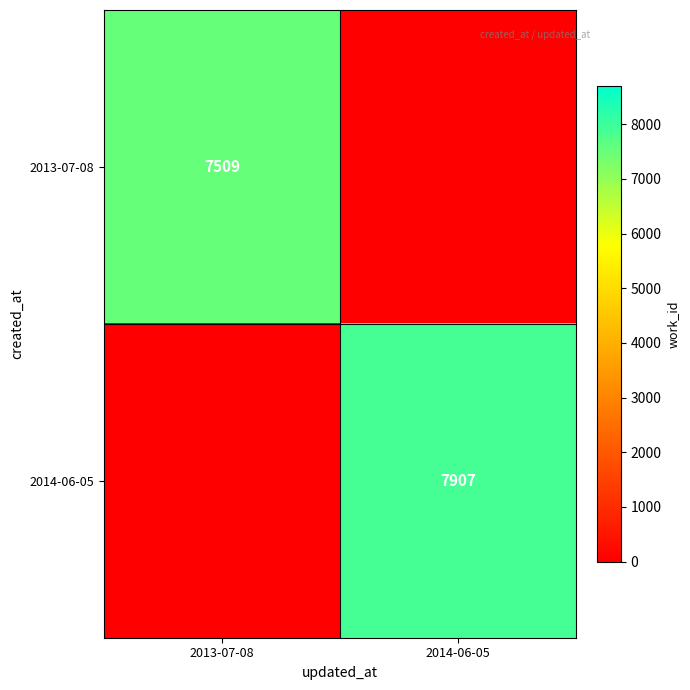

True or false: 2014-06-05 has a value of 12529 at 2014-06-05.

False